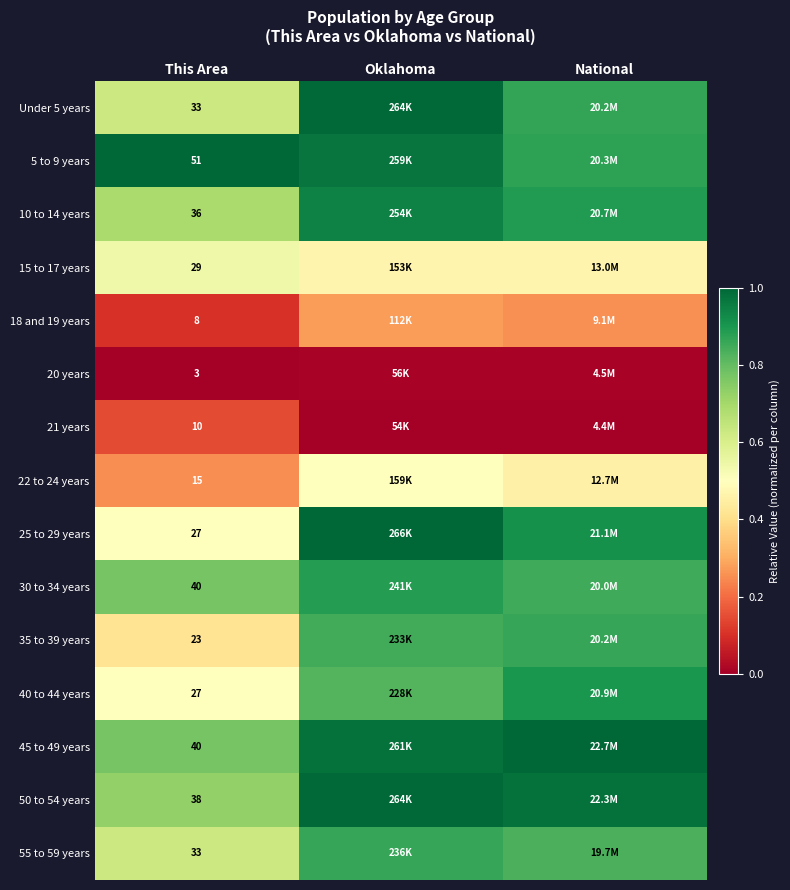

At which category is the sum across all series the highest?

Oklahoma